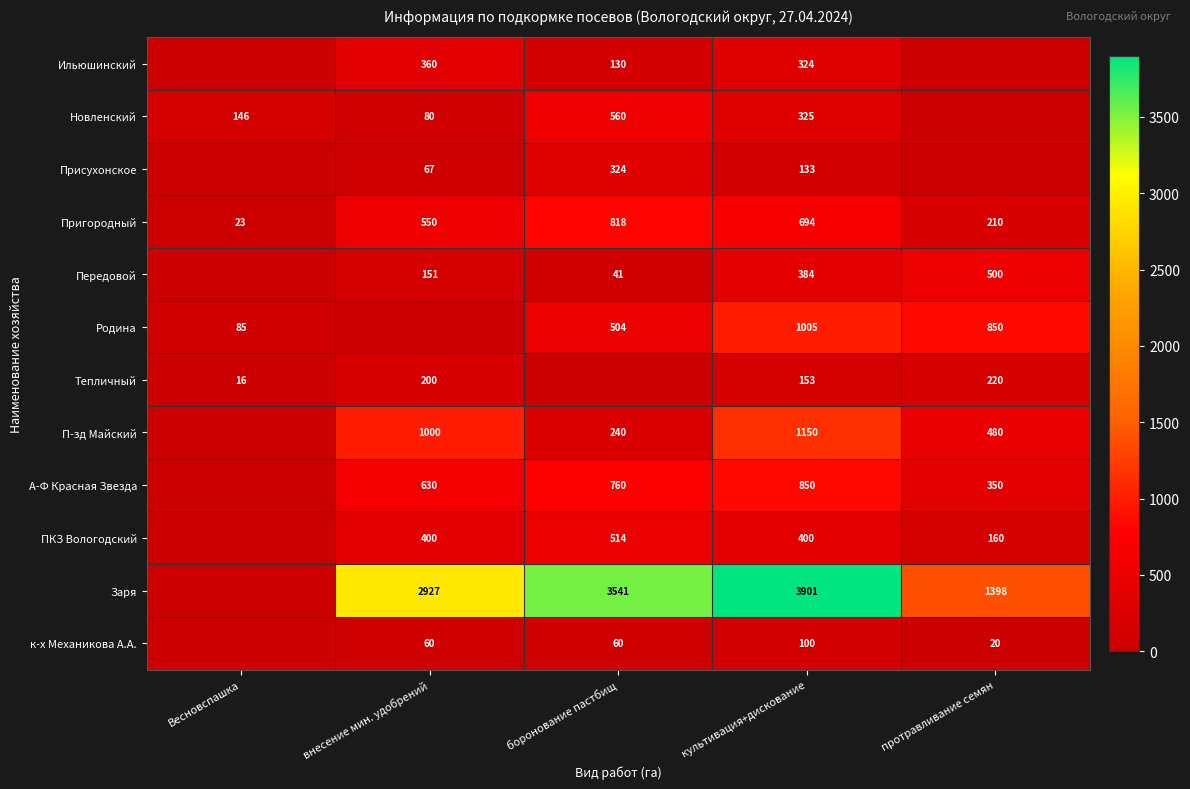

What is the total value across all series at культивация+дискование?

9419